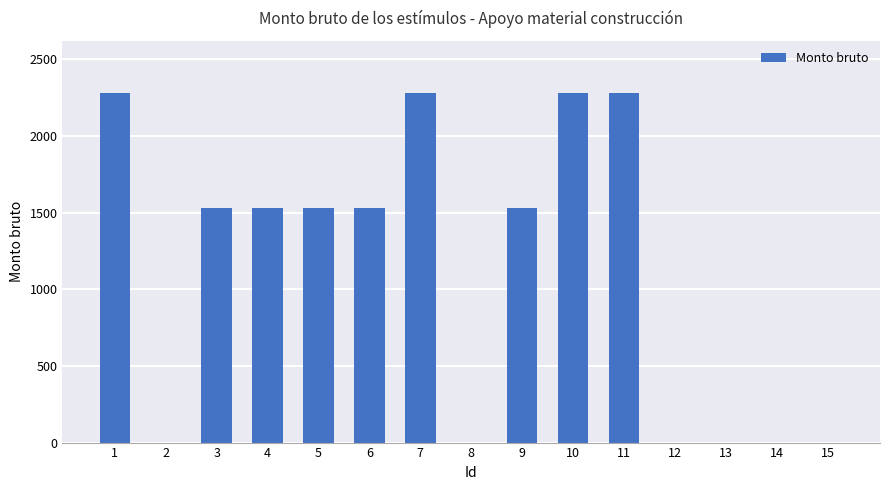

What is the change in value from 6 to 13?

-1528